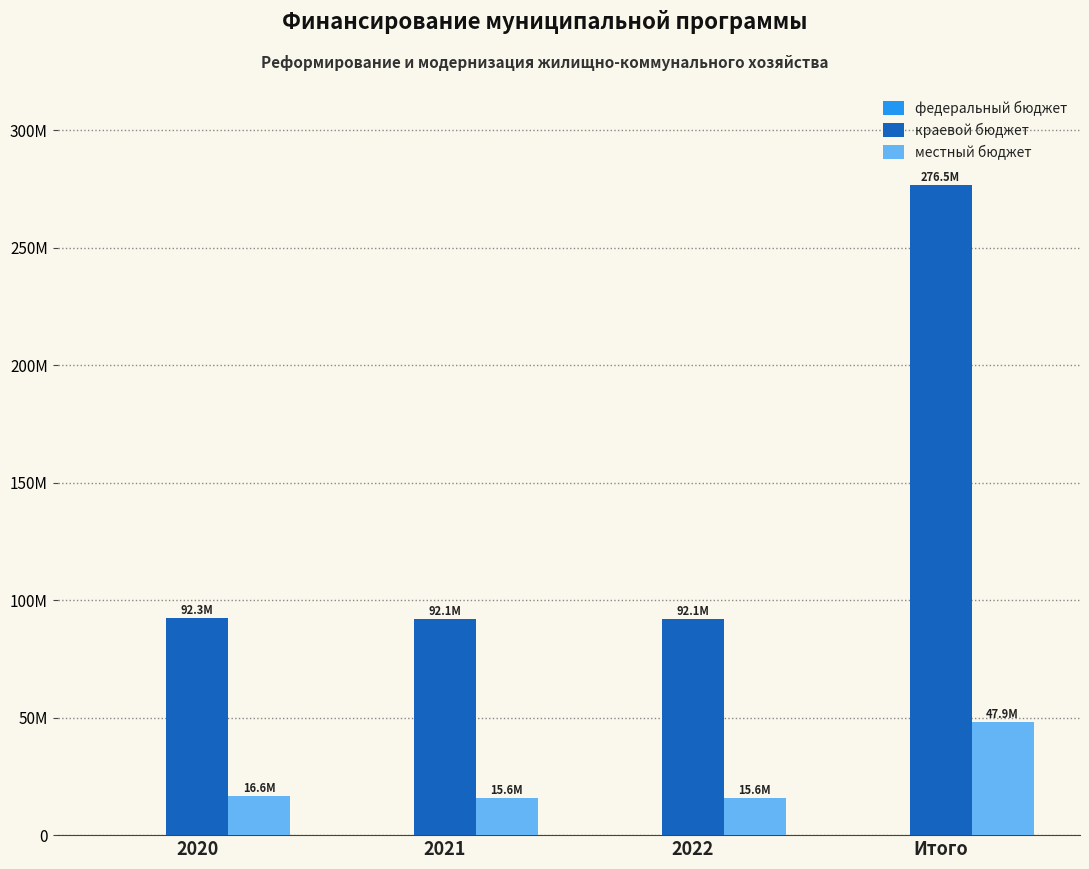

Which series has the largest total across all categories?

краевой бюджет